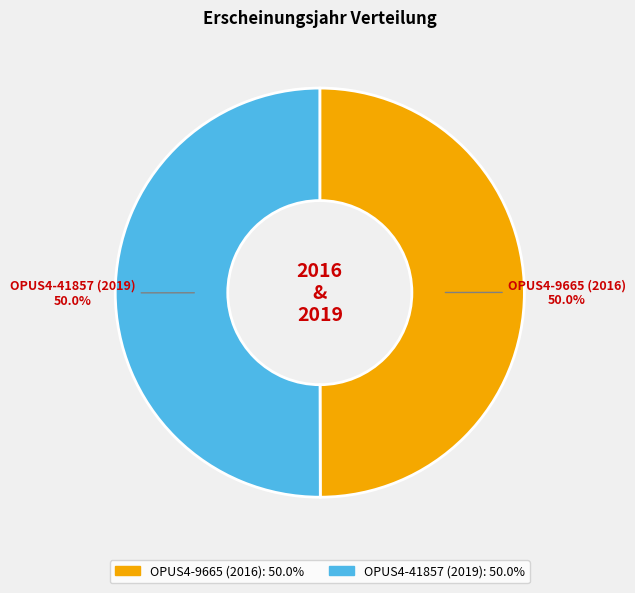

Do OPUS4-41857 (2019) and OPUS4-9665 (2016) together represent more than half of the pie?

Yes